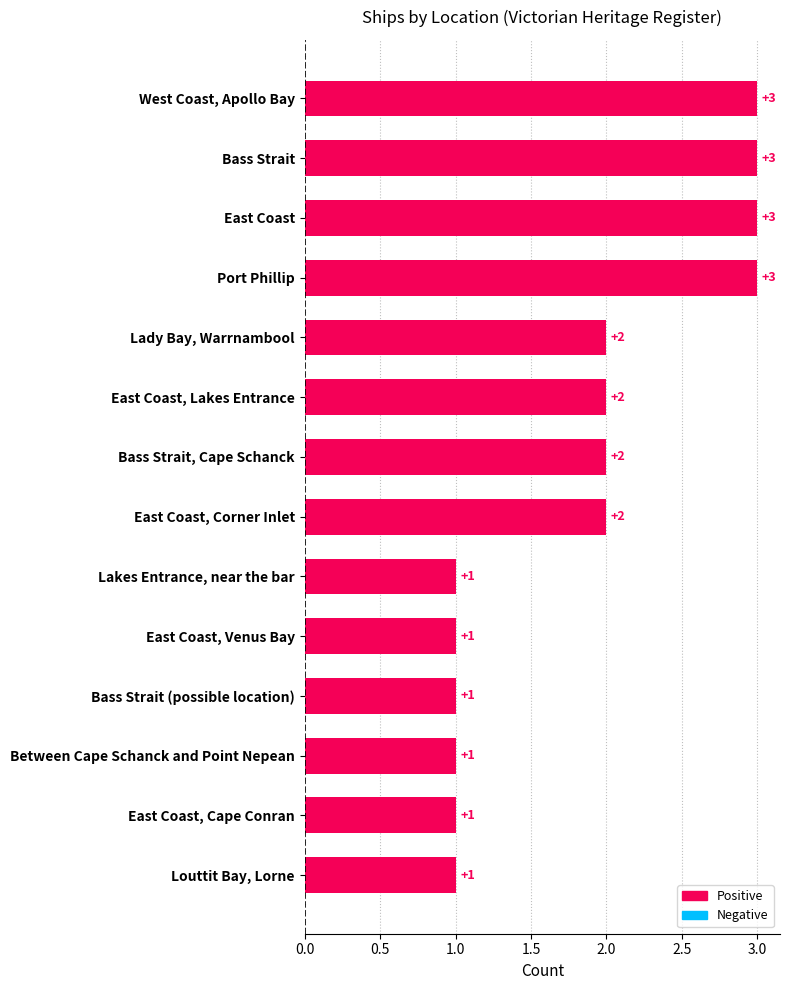

How many data points does each series have?

14